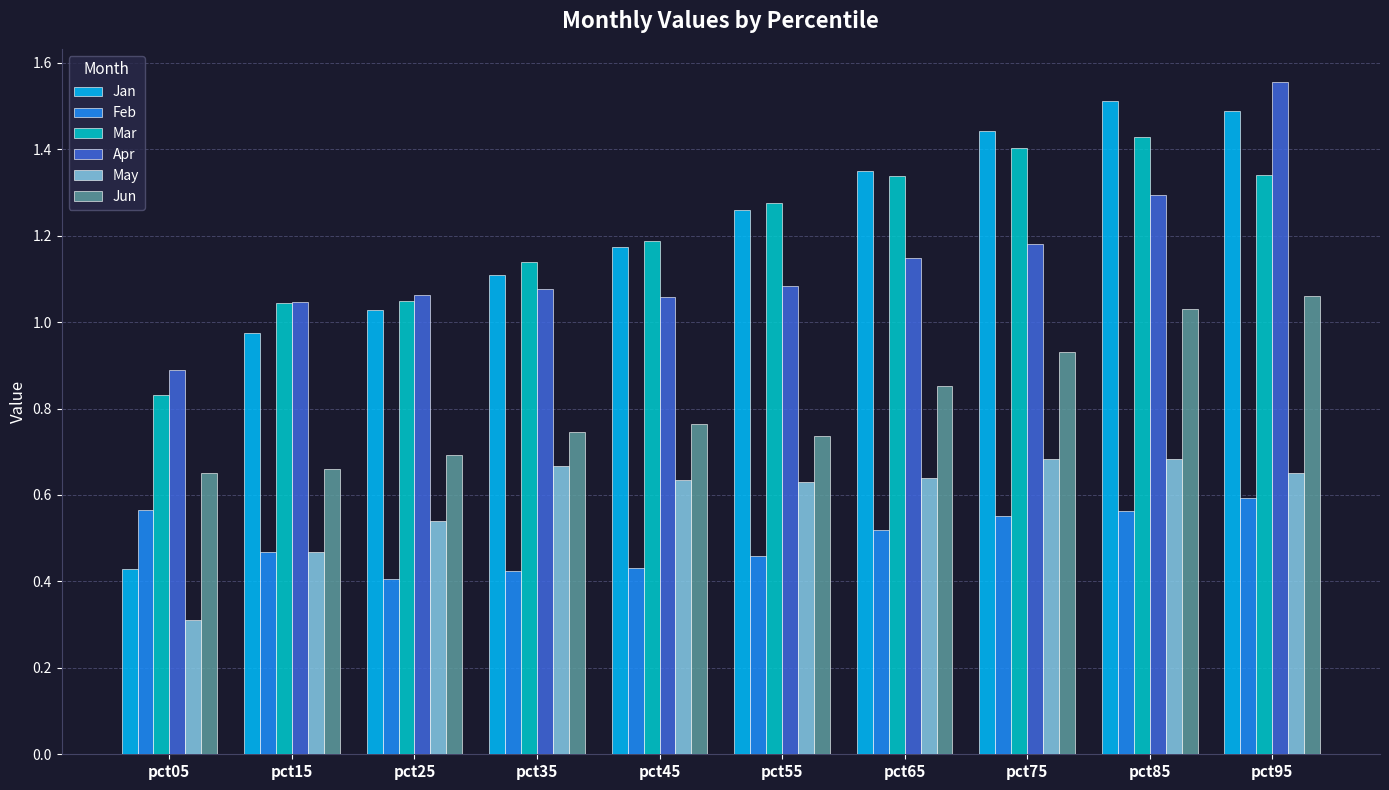

What are all the series names shown in the legend?

Jan, Feb, Mar, Apr, May, Jun